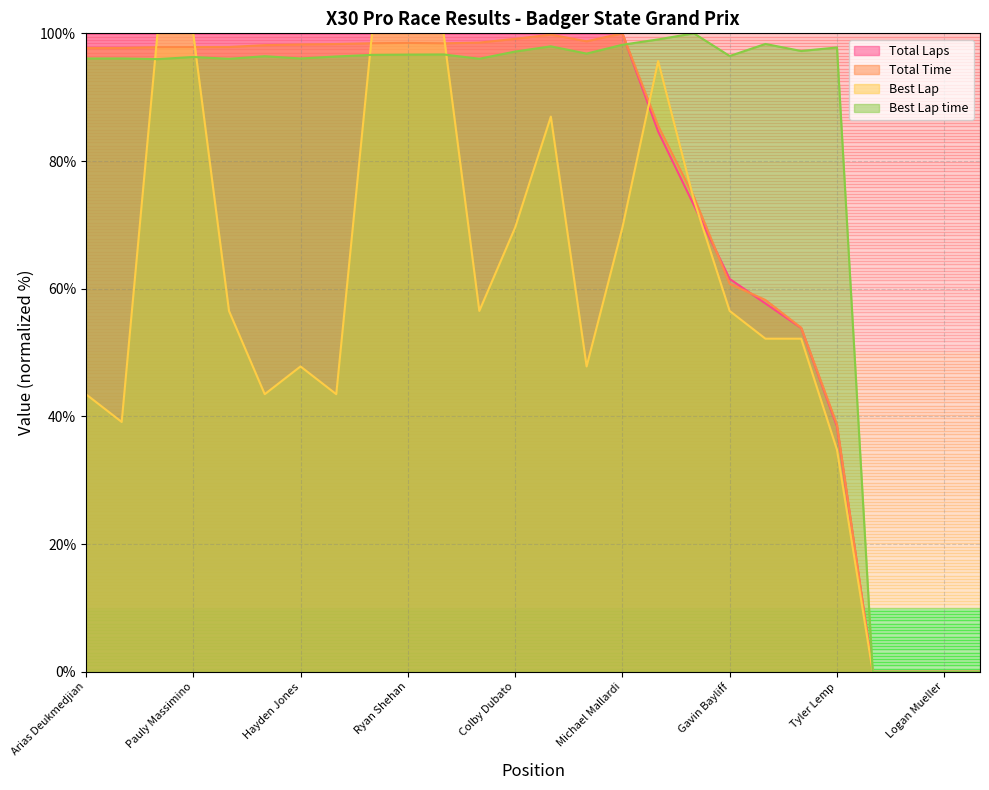

Between Brandon Jarsocrak and Gavin Bayliff, which series saw the biggest shift?

Total Laps